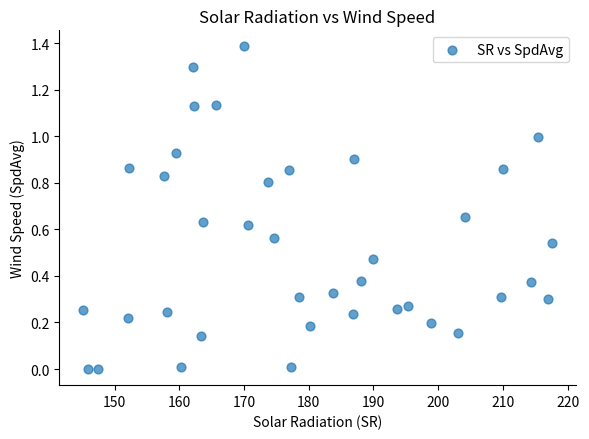

What is the range of Y values (max minus min)?

1.4